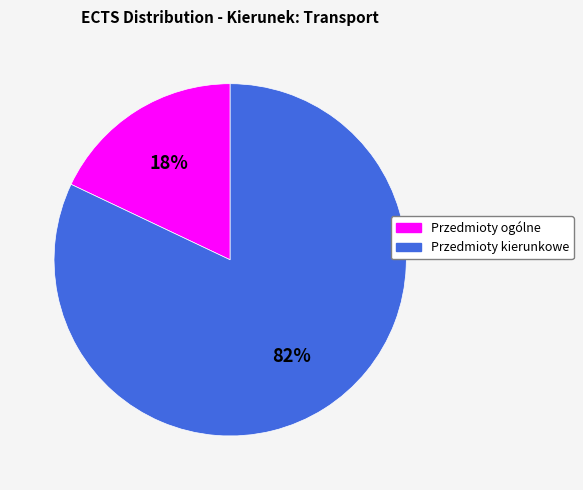

Is the sum of Przedmioty ogólne and Przedmioty kierunkowe greater than half?

Yes